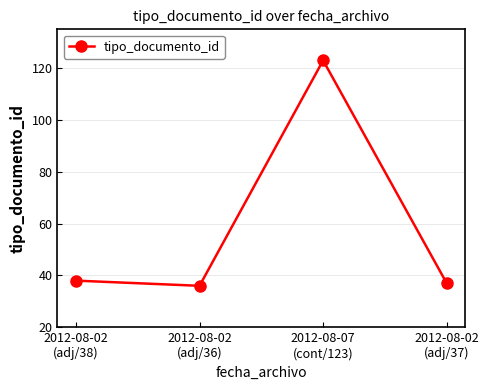

Rank the categories by value from highest to lowest.

2012-08-07
(cont/123), 2012-08-02
(adj/38), 2012-08-02
(adj/37), 2012-08-02
(adj/36)